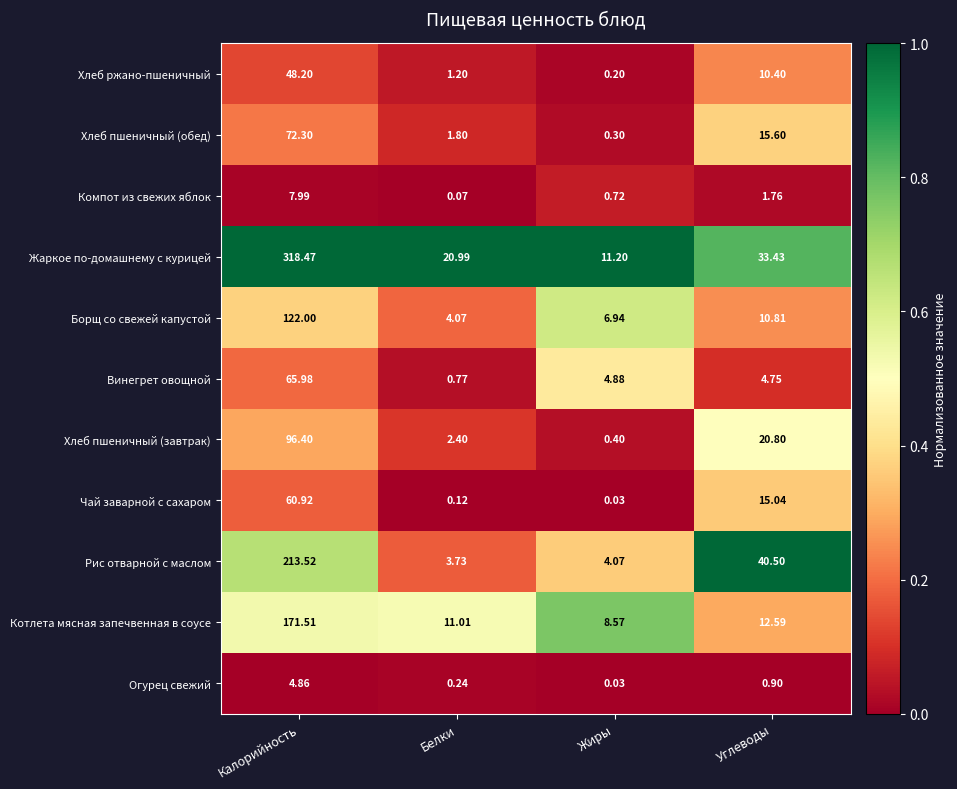

At which label does Борщ со свежей капустой reach its minimum?

Белки